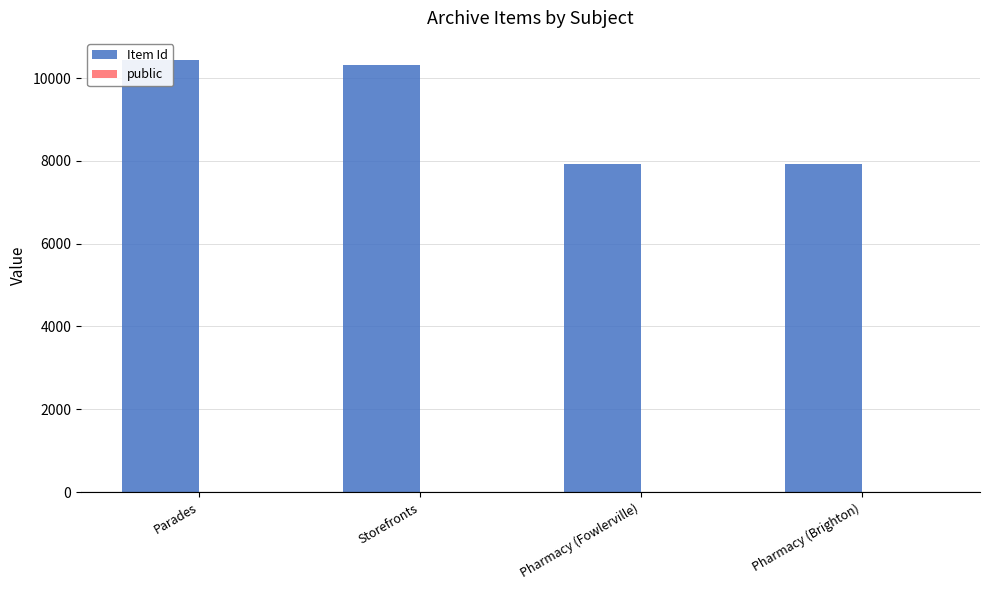

Count the number of data series in this chart.

2